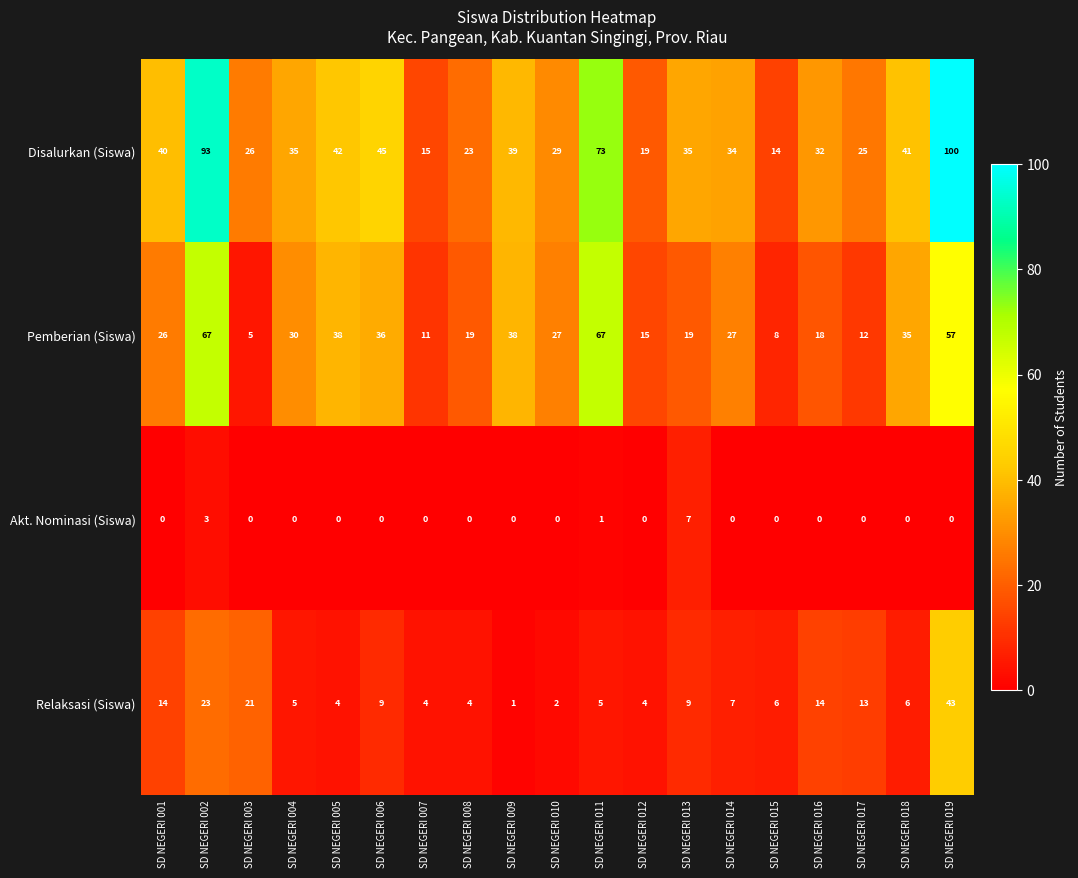

What is the spread (max minus min) of values at SD NEGERI 006?

45